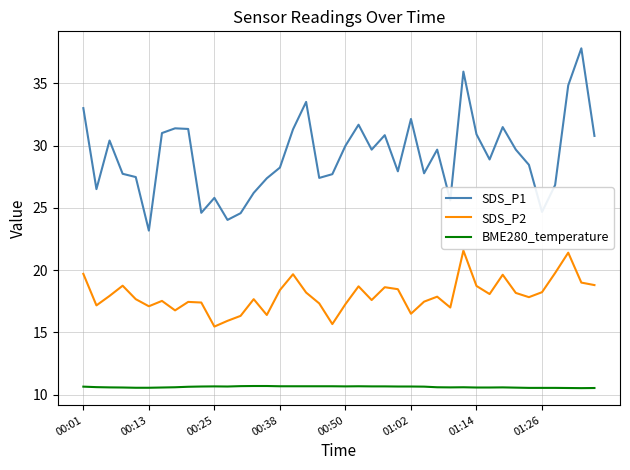

What is the greatest value displayed?

37.8